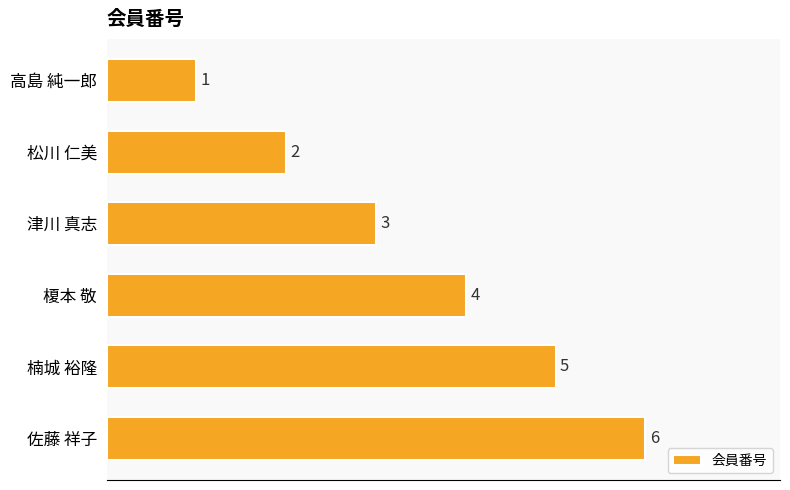

Which category has the highest value across all series?

佐藤 祥子